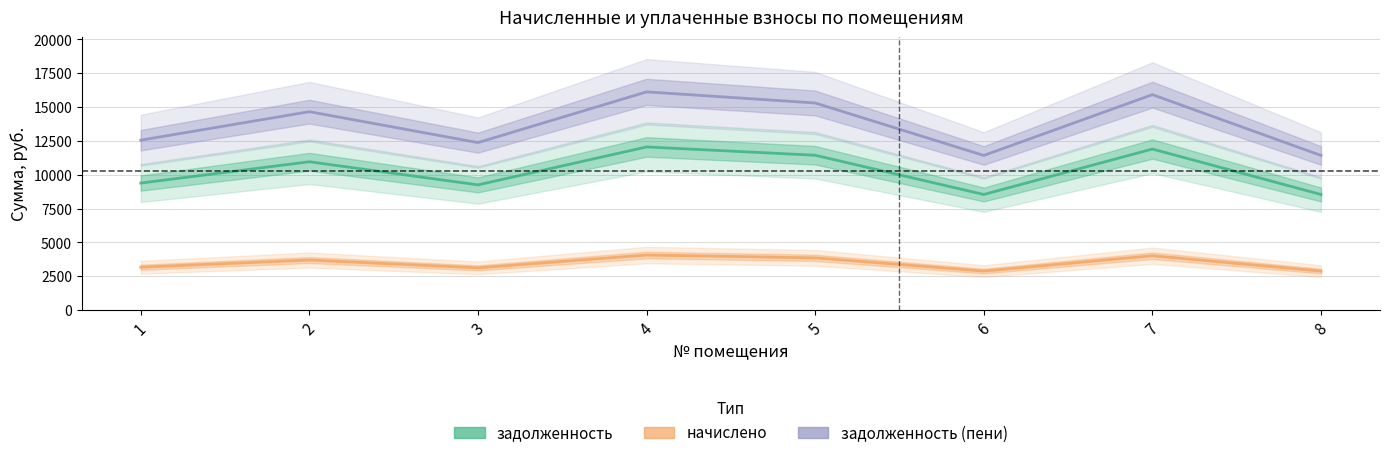

What is the lowest value of the задолженность (пени) series?

11427.6